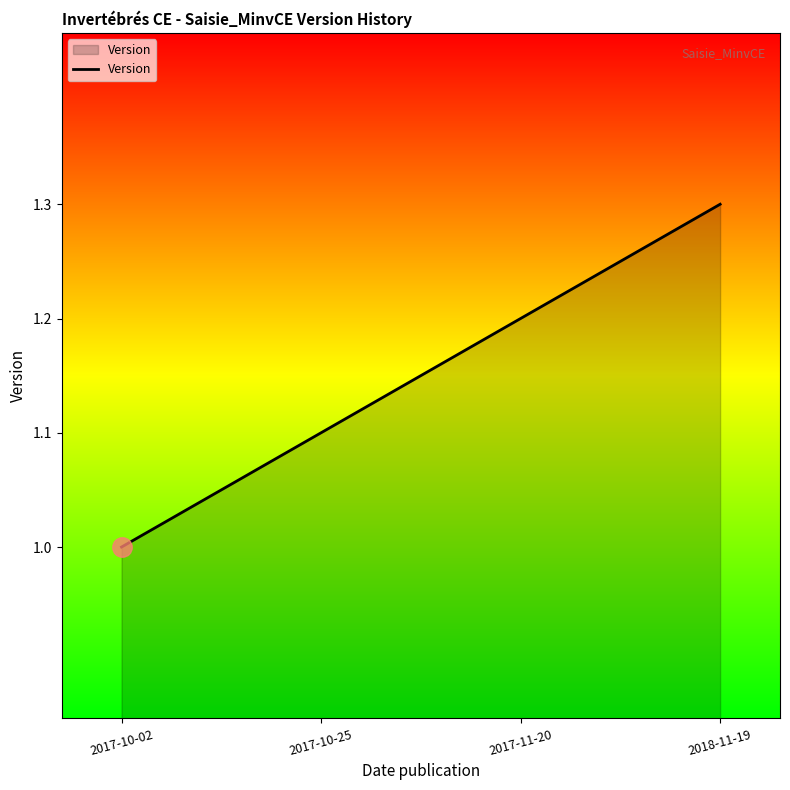

Reading left to right, extract all data points from this chart.

2017-10-02=1.0	2017-10-25=1.1	2017-11-20=1.2	2018-11-19=1.3